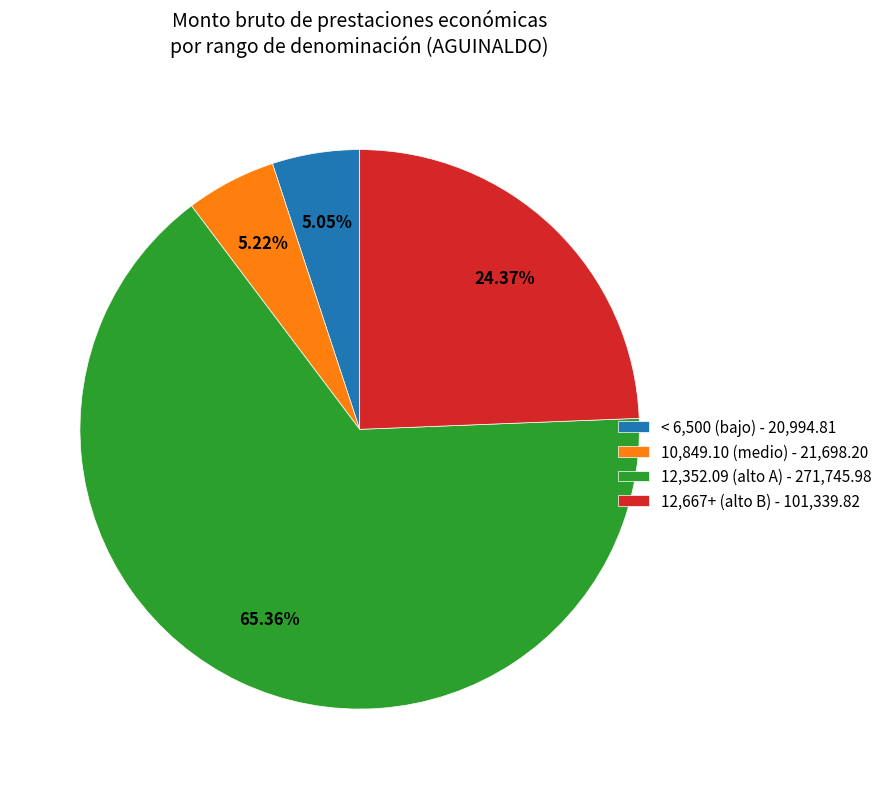

What is the majority slice?

12,352.09 (alto A) - 271,745.98